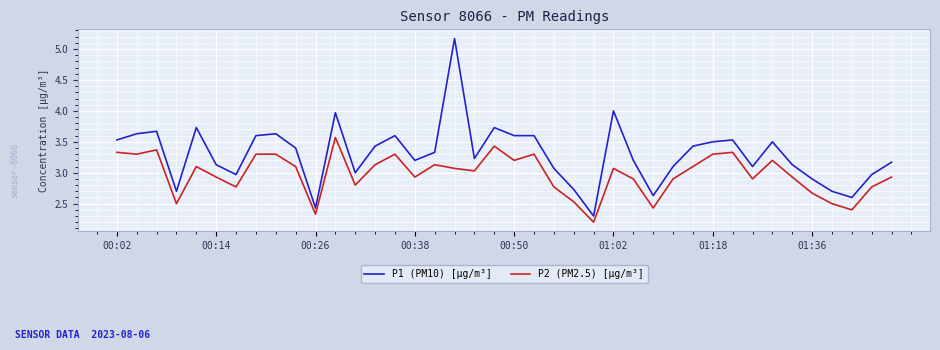

True or false: P1 (PM10) [μg/m³] and P2 (PM2.5) [μg/m³] cross at least once.

False